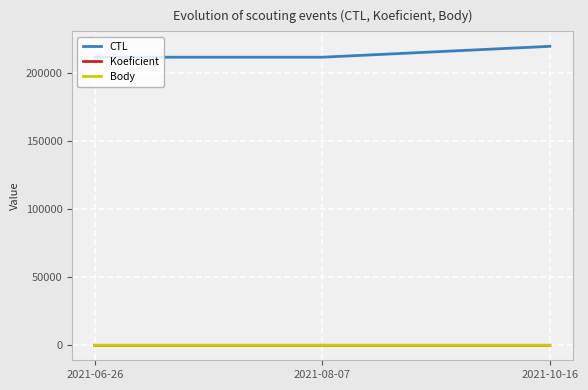

What is the maximum value shown in the chart?

219908